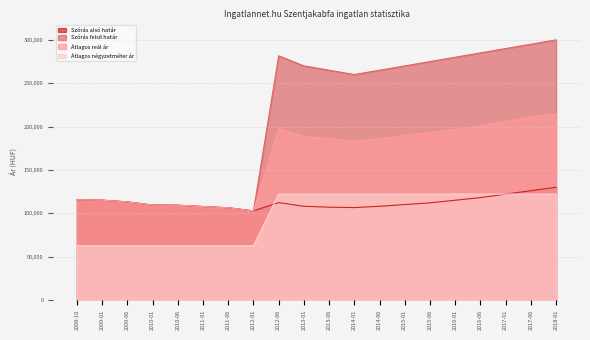

What value does the Szórás alsó határ series have at 2014-06, to the nearest 100?

108000